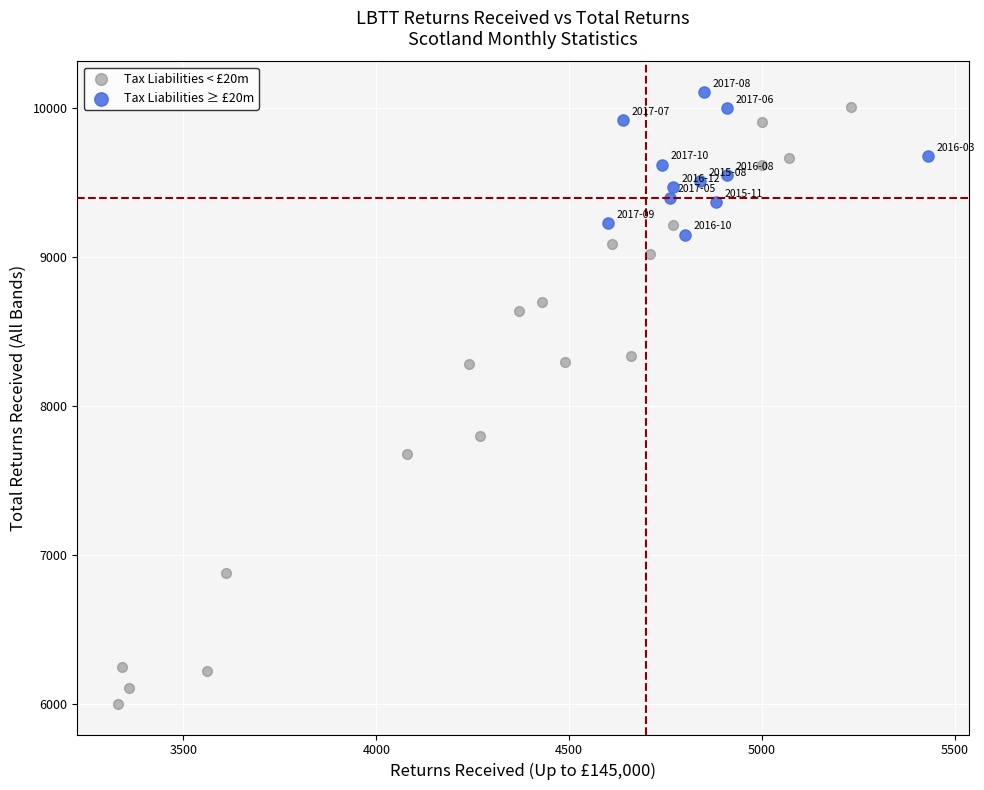

Which series reaches the maximum Y coordinate?

Tax Liabilities ≥ £20m